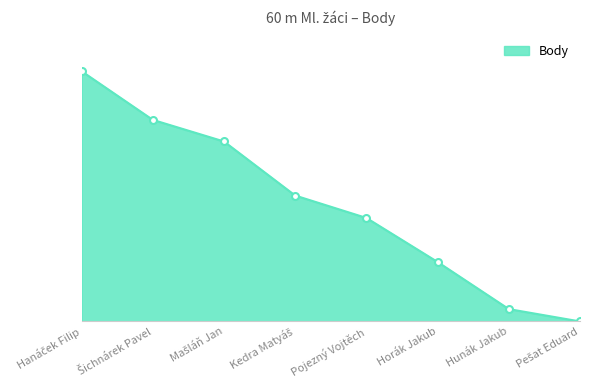

Reading right to left, list all the values displayed in this chart.

Pešat Eduard=0	Hunák Jakub=16	Horák Jakub=77	Pojezný Vojtěch=134	Kedra Matyáš=163	Mašláň Jan=233	Šichnárek Pavel=261	Hanáček Filip=324